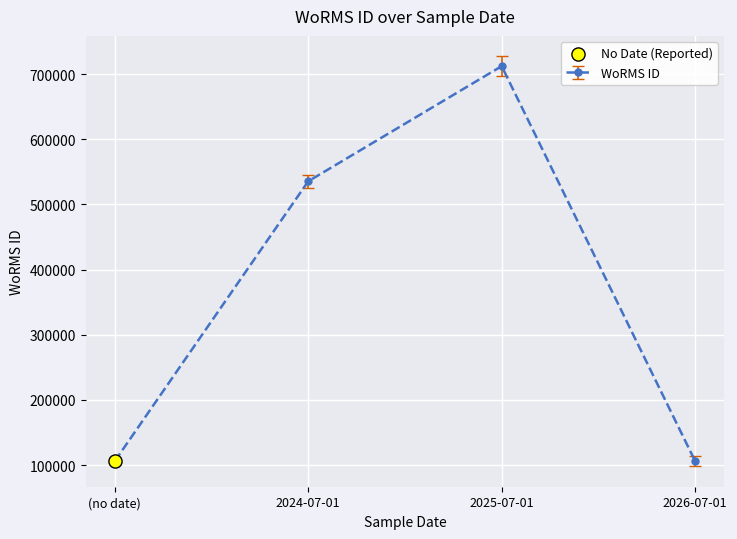

Approximately how many times larger is the value at 2025-07-01 compared to 2024-07-01?

1.3